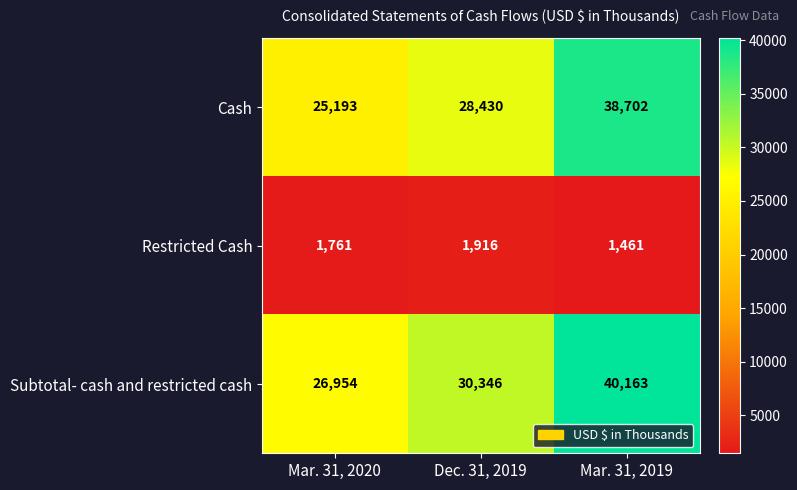

List the series in order of their peak value, highest first.

Subtotal- cash and restricted cash, Cash, Restricted Cash